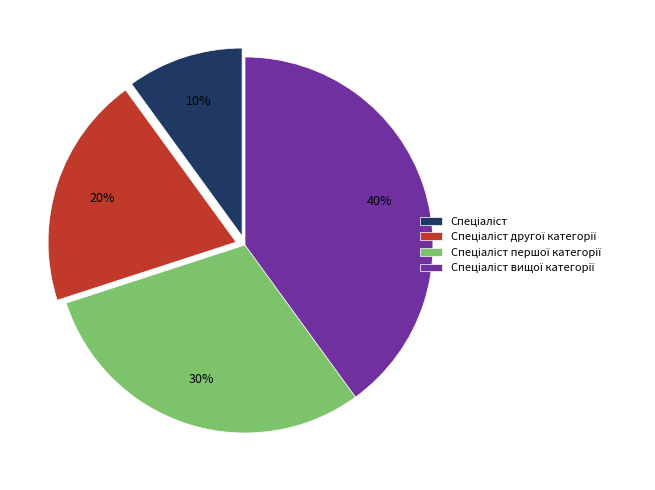

Is there any slice that represents more than half of the pie?

No